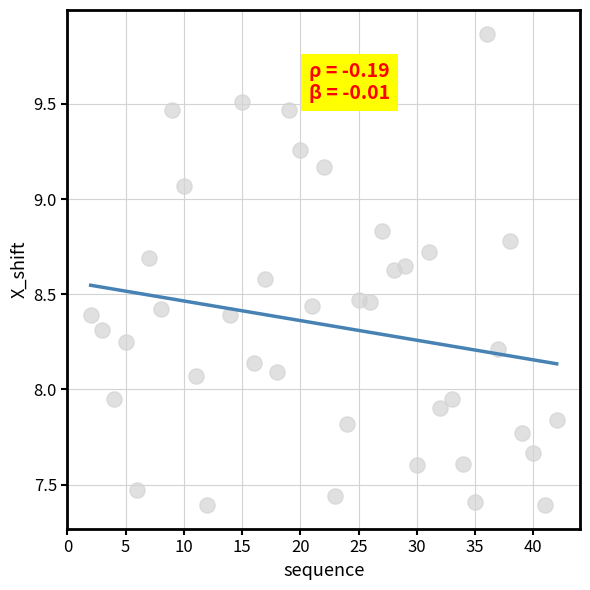

What is the range of Y values (max minus min)?

2.5